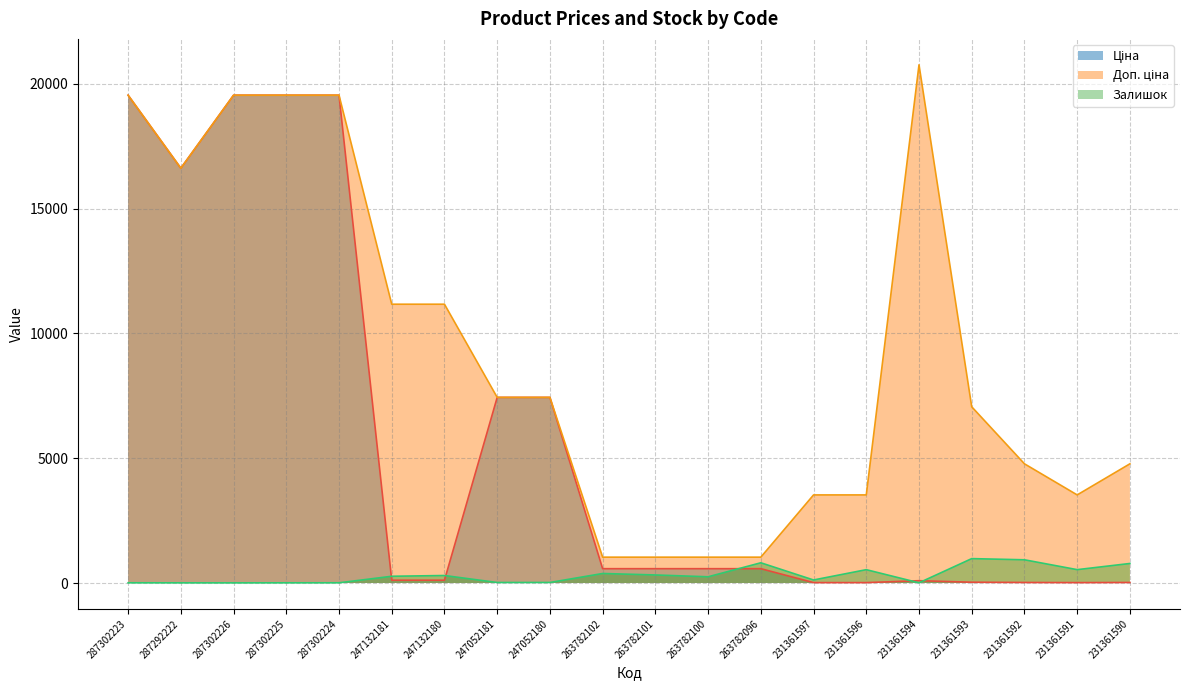

At how many categories does at least one series exceed 3094?

16